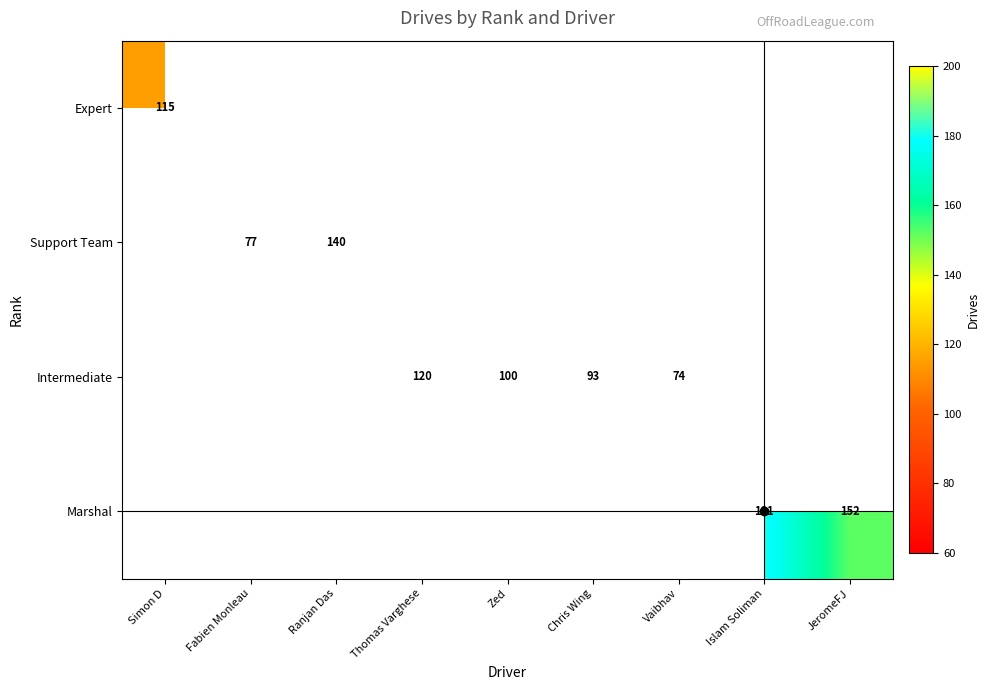

Which category has the highest value across all series?

Islam Soliman